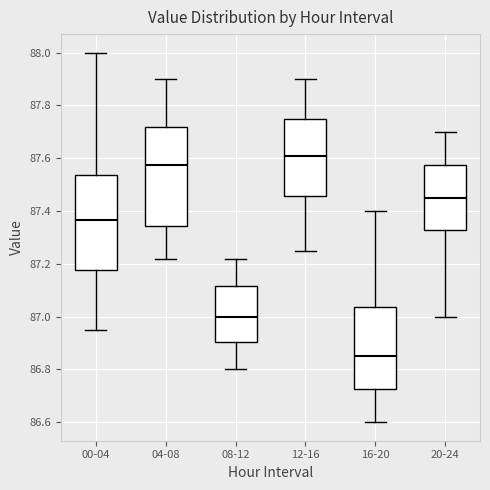

Where does the lower whisker of the box for 20-24 end on the y-axis? The values are not printed on the chart, so give them approximately, as read against the axis.

87.00